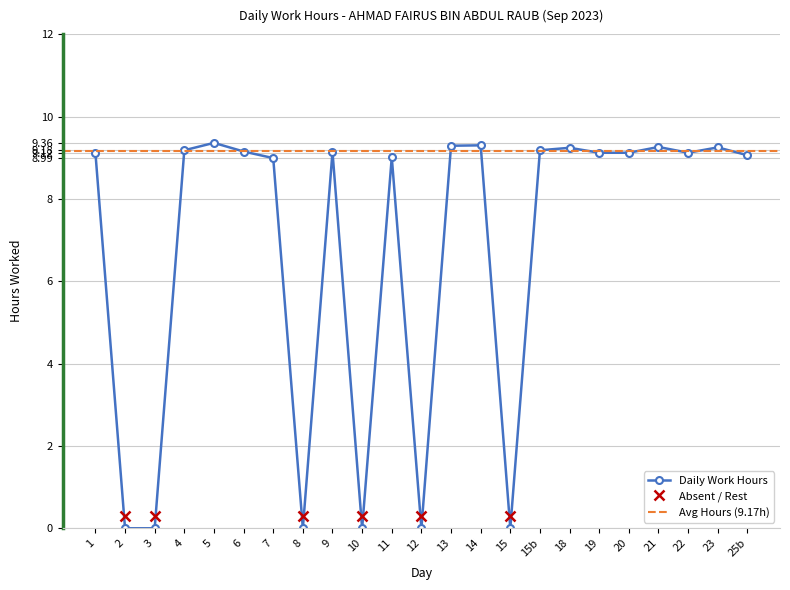

How many interior local valleys does the Work Hours (Day 21-30) series have?

1